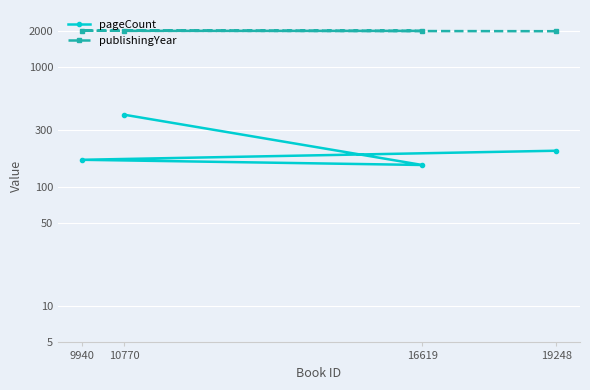

Rank the series by their average value, from lowest to highest.

pageCount, publishingYear